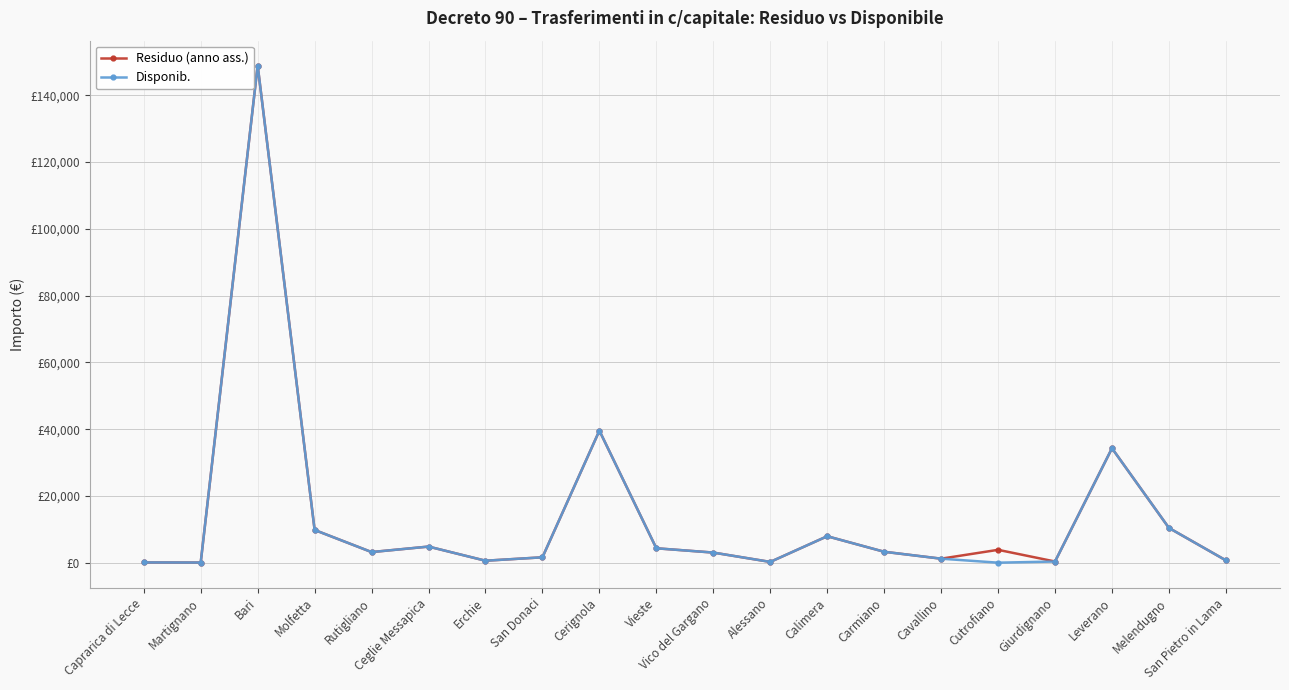

Is this an area chart (filled region under the line)?

No